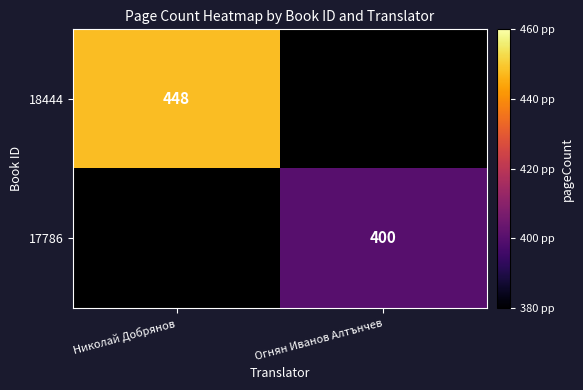

How many series are shown in this chart?

2